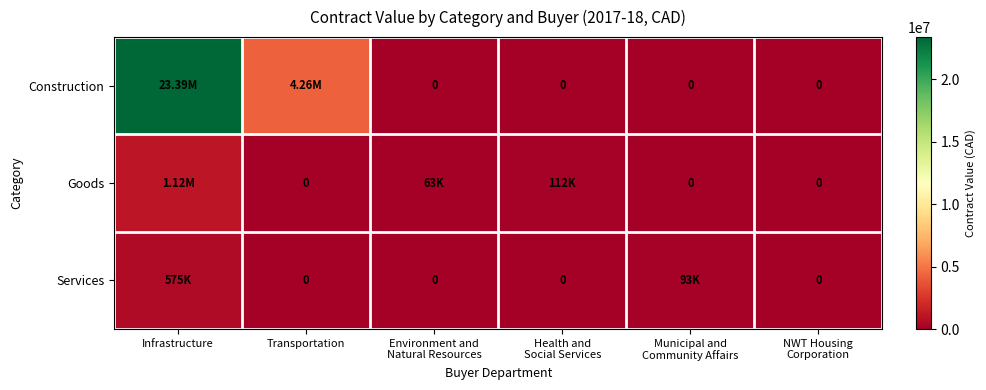

Where does the Goods series first go above 63495?

Infrastructure